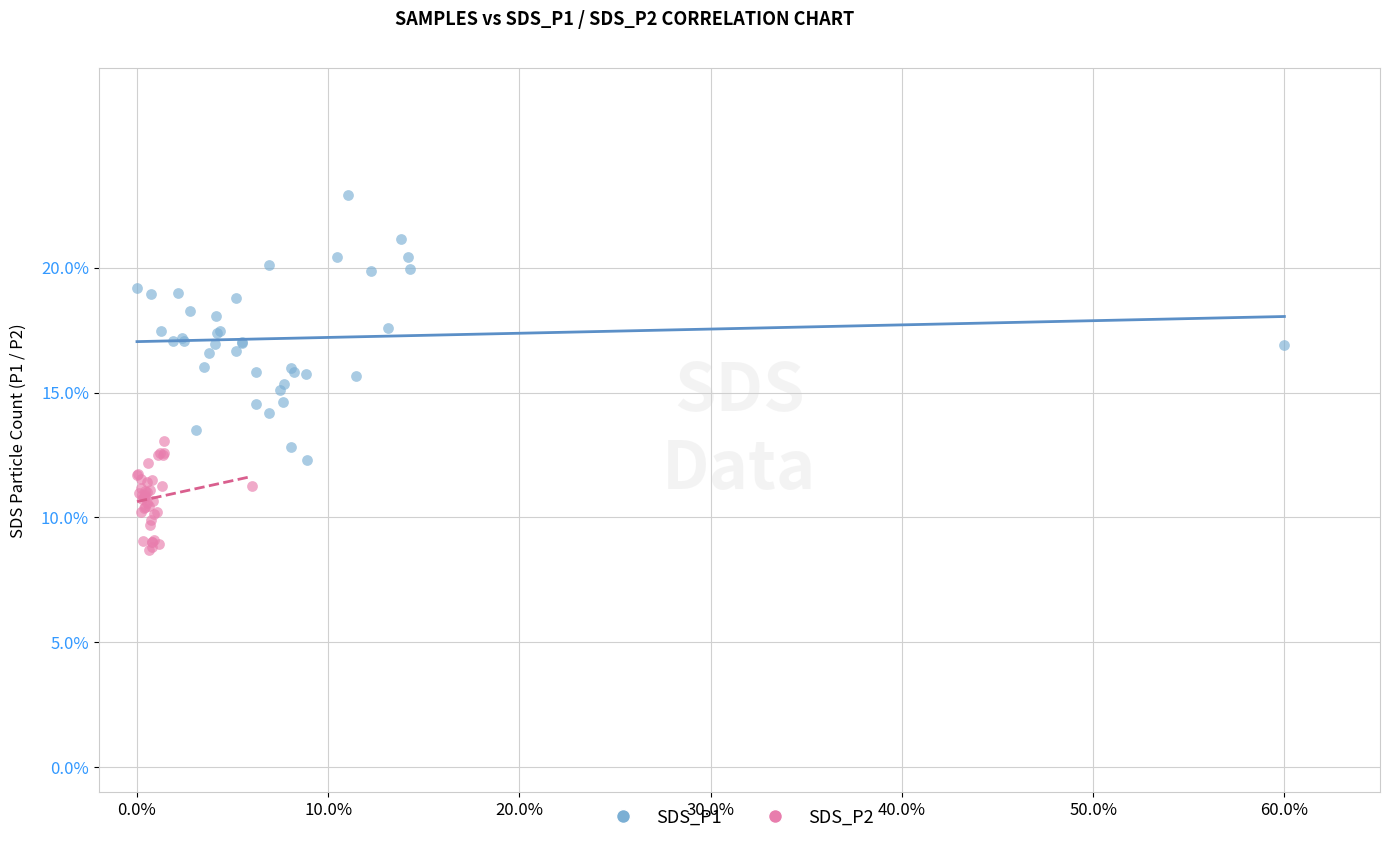

Which series reaches the maximum Y coordinate?

SDS_P1